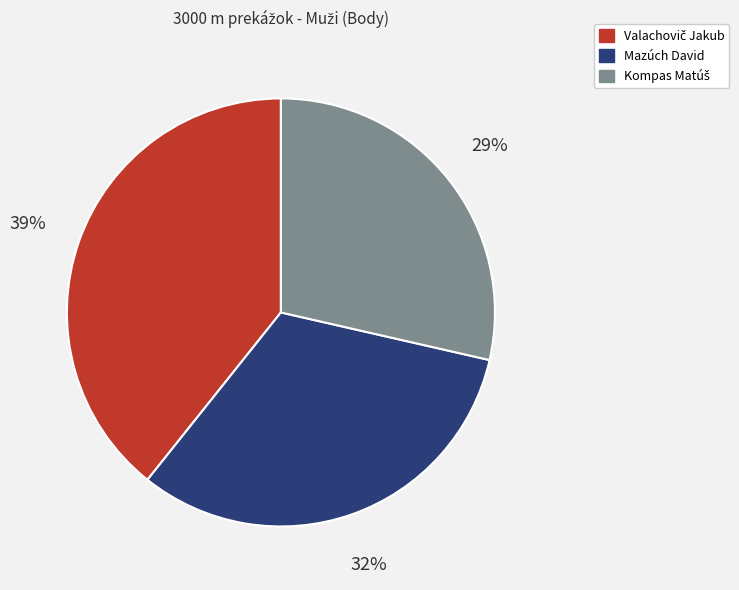

Is it true that Mazúch David is 20% of the pie?

False